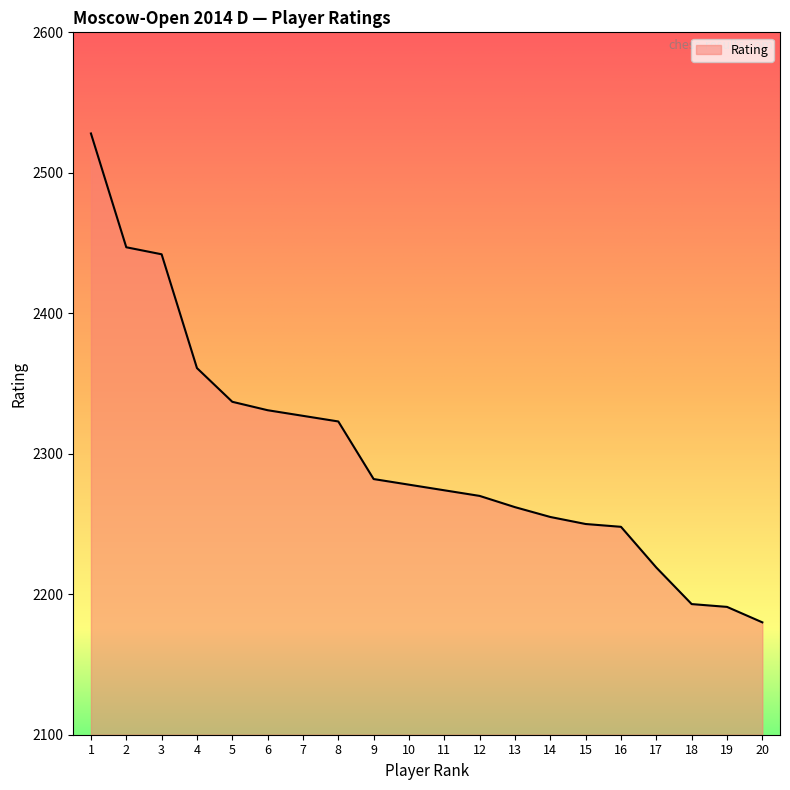

What is the average value?

2300